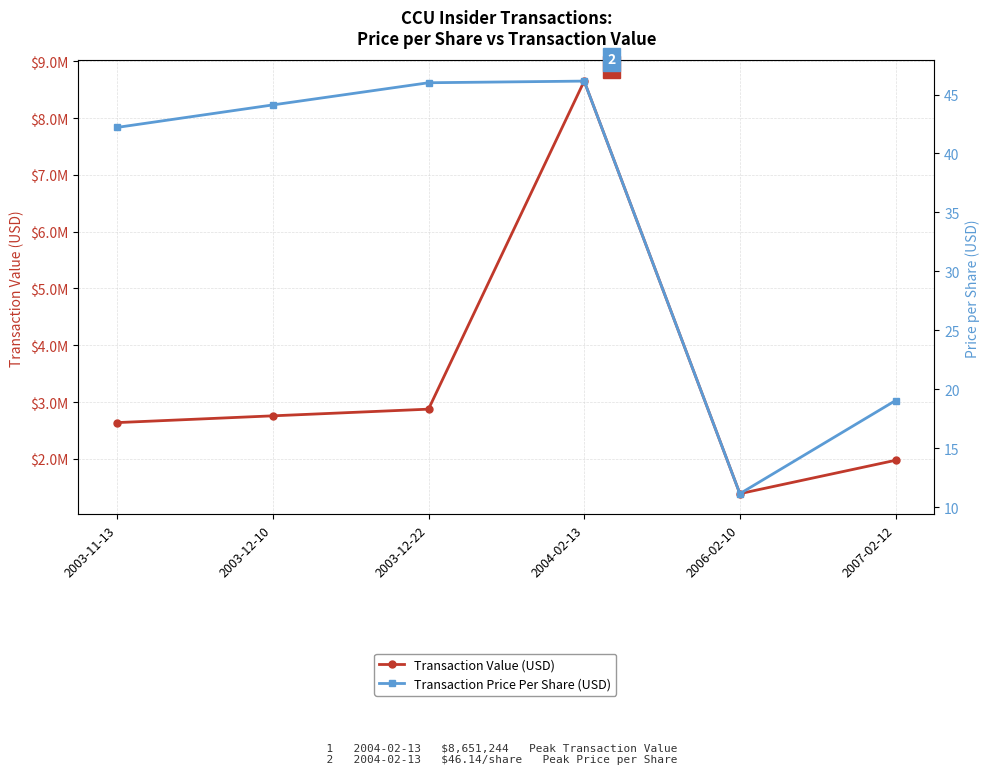

Between 2003-11-13 and 2007-02-12, which is larger?

2003-11-13